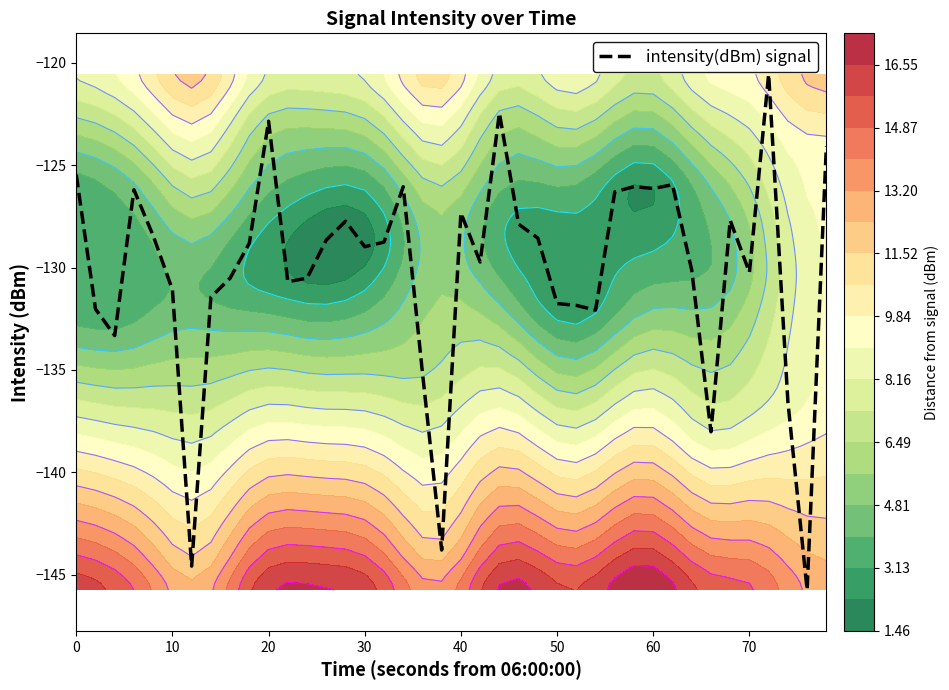

What is the sum of all values?

-5204.1